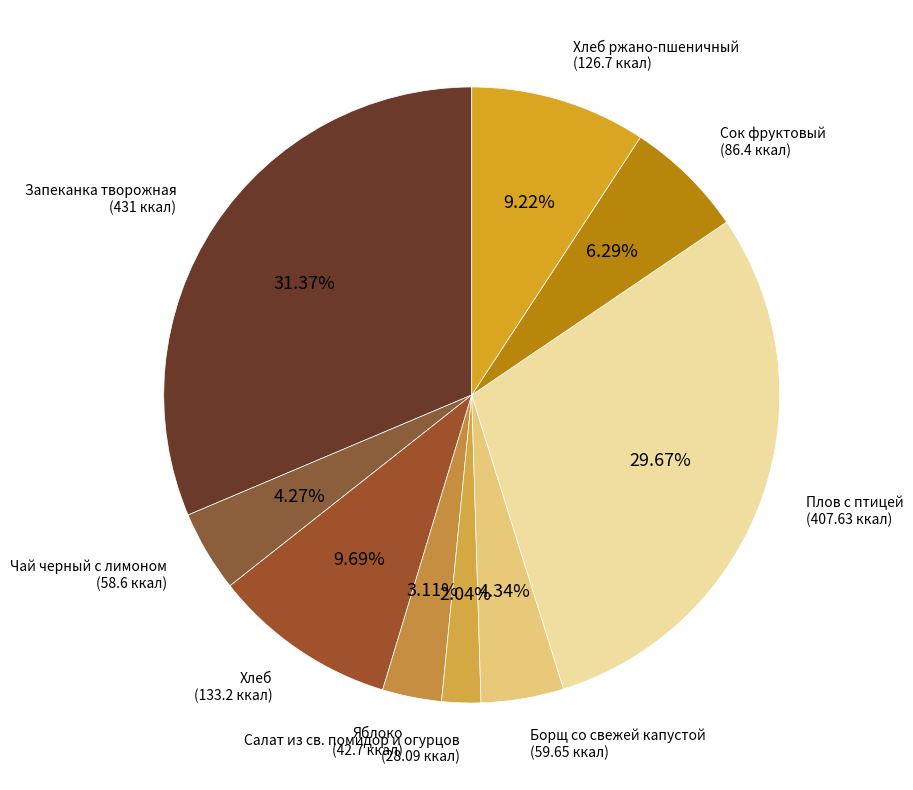

Which category has the biggest portion of the pie?

Запеканка творожная